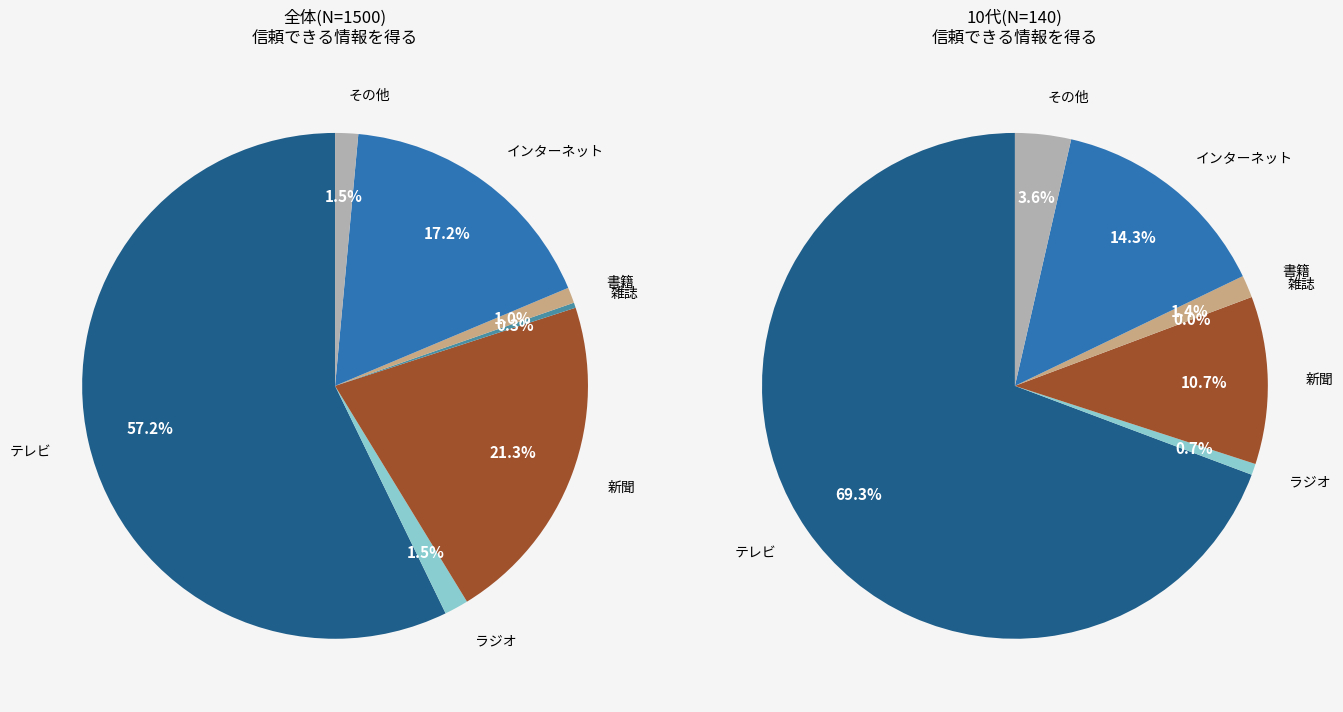

How much of the chart is everything except 雑誌?

99.7%